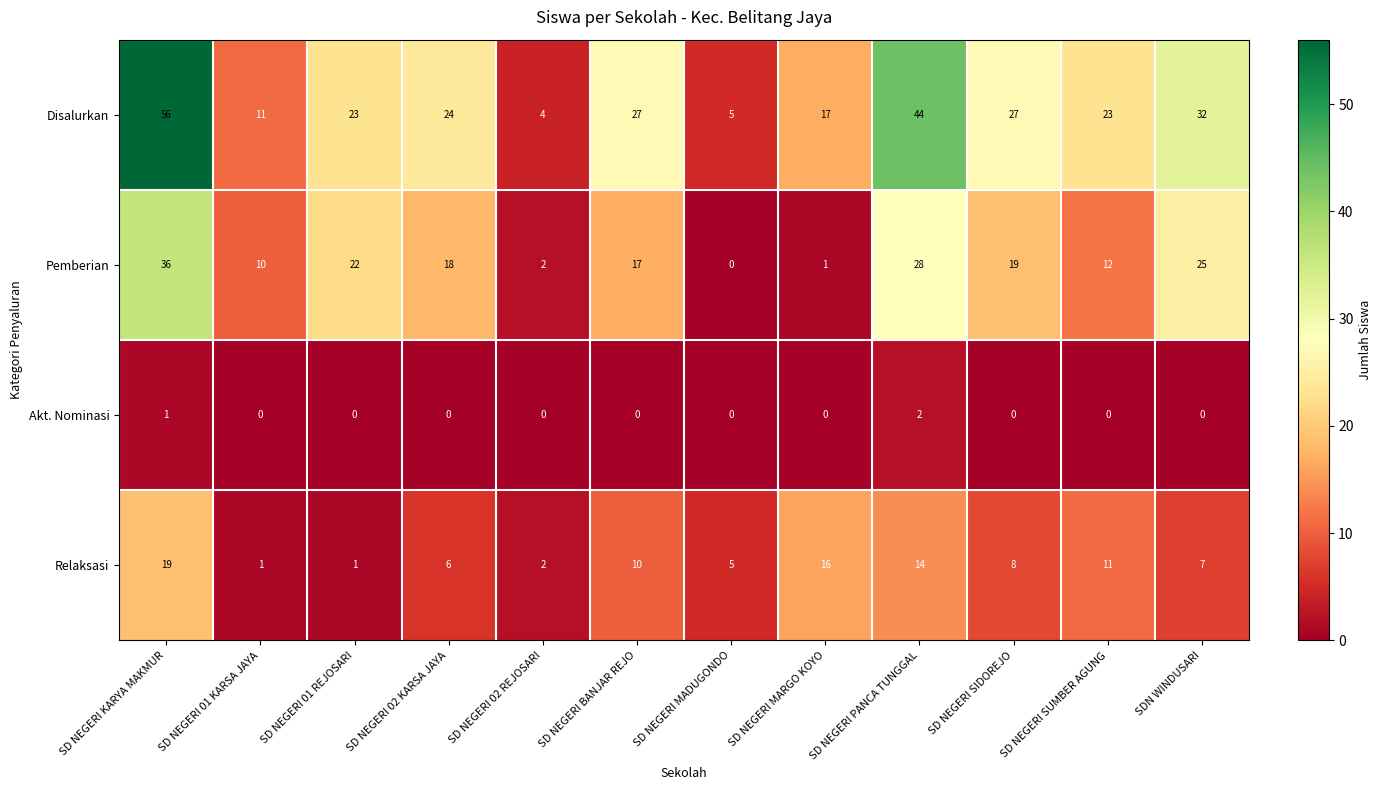

True or false: Pemberian has a value of 2 at SD NEGERI 02 REJOSARI.

True